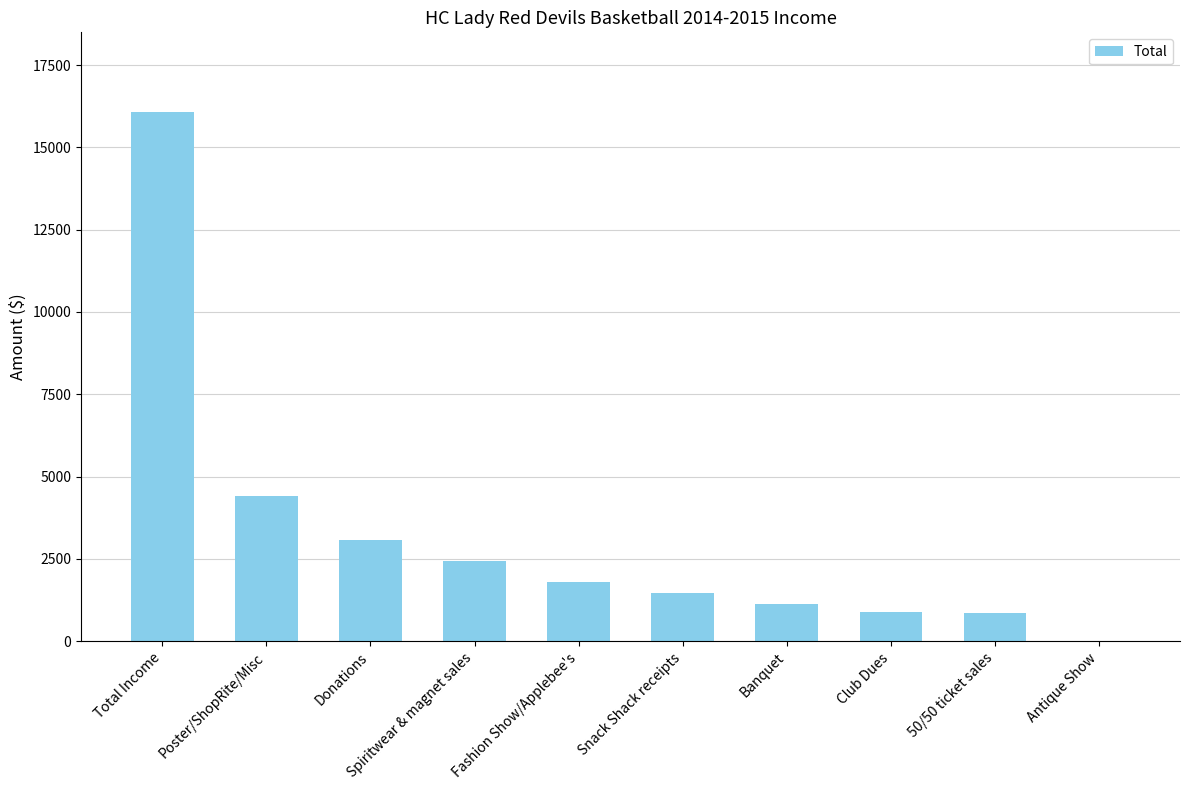

What is the sum of the values at Total Income and 50/50 ticket sales?

16930.4